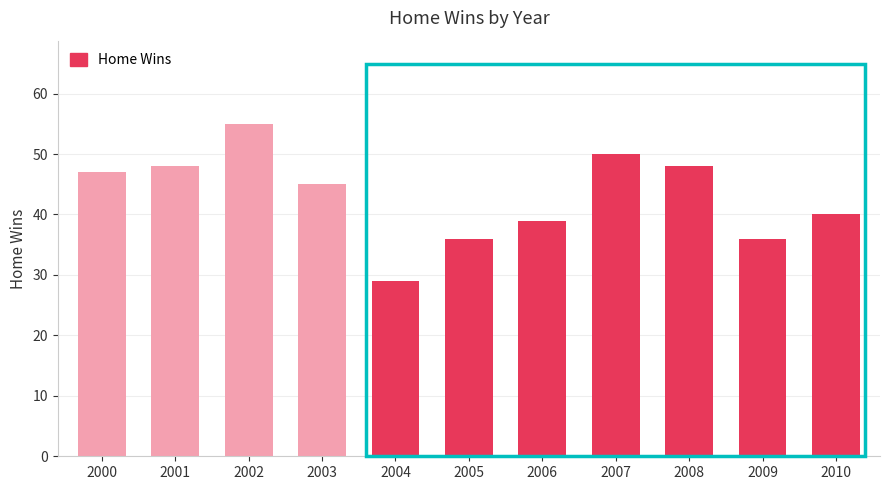

Reading left to right, what are all the values shown in this chart?

47	48	55	45	29	36	39	50	48	36	40